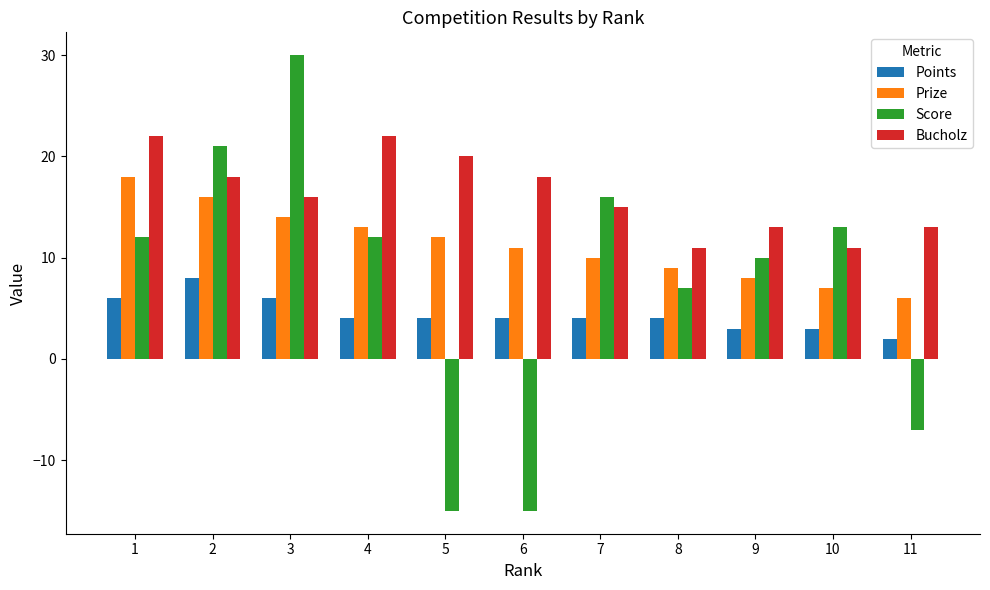

How many groups of bars are there?

11